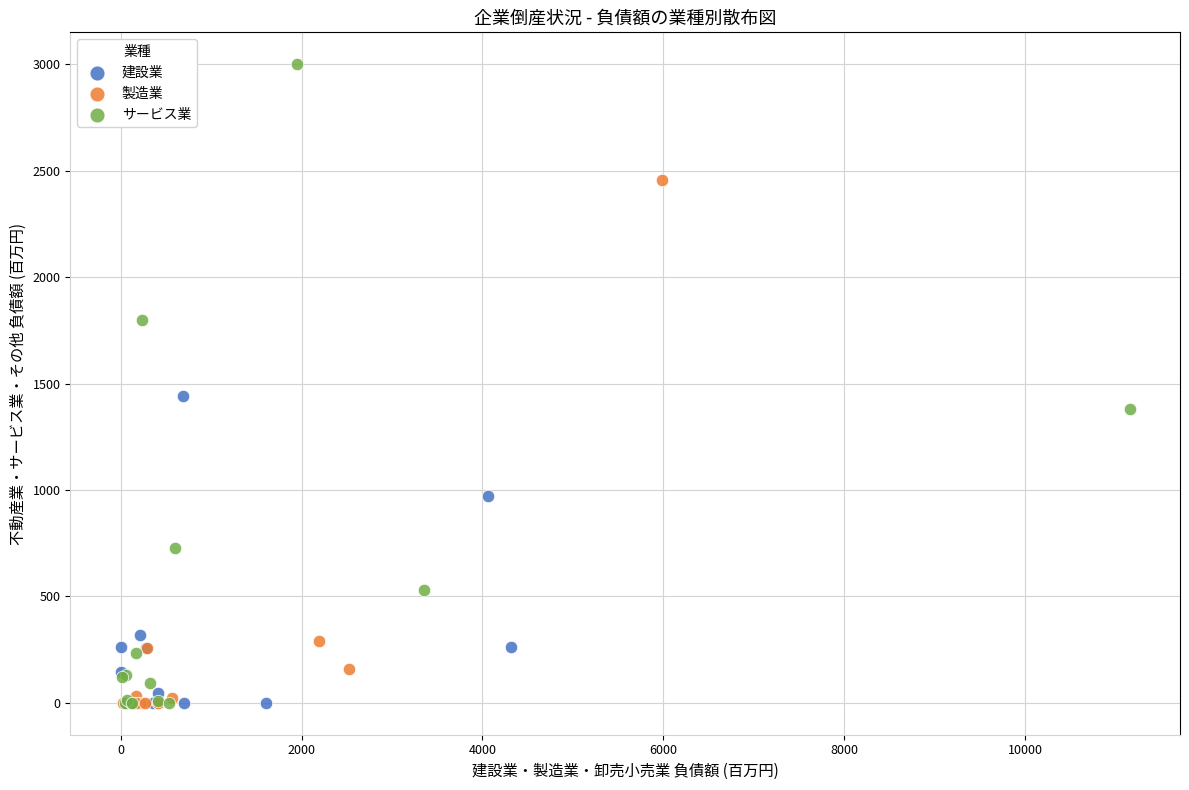

Which series reaches the maximum Y coordinate?

サービス業